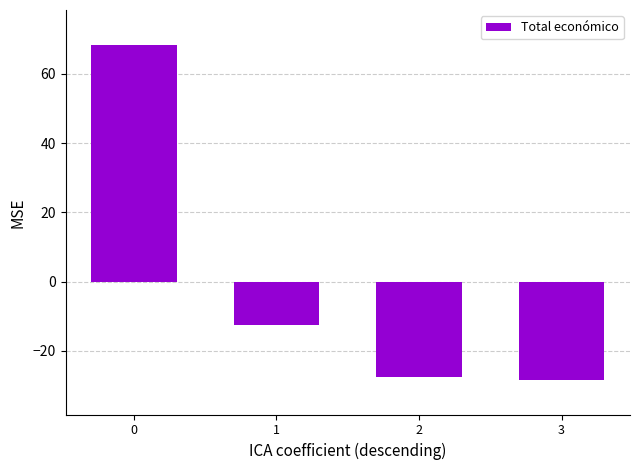

What is the change in value from 1 to 2?

-15.2